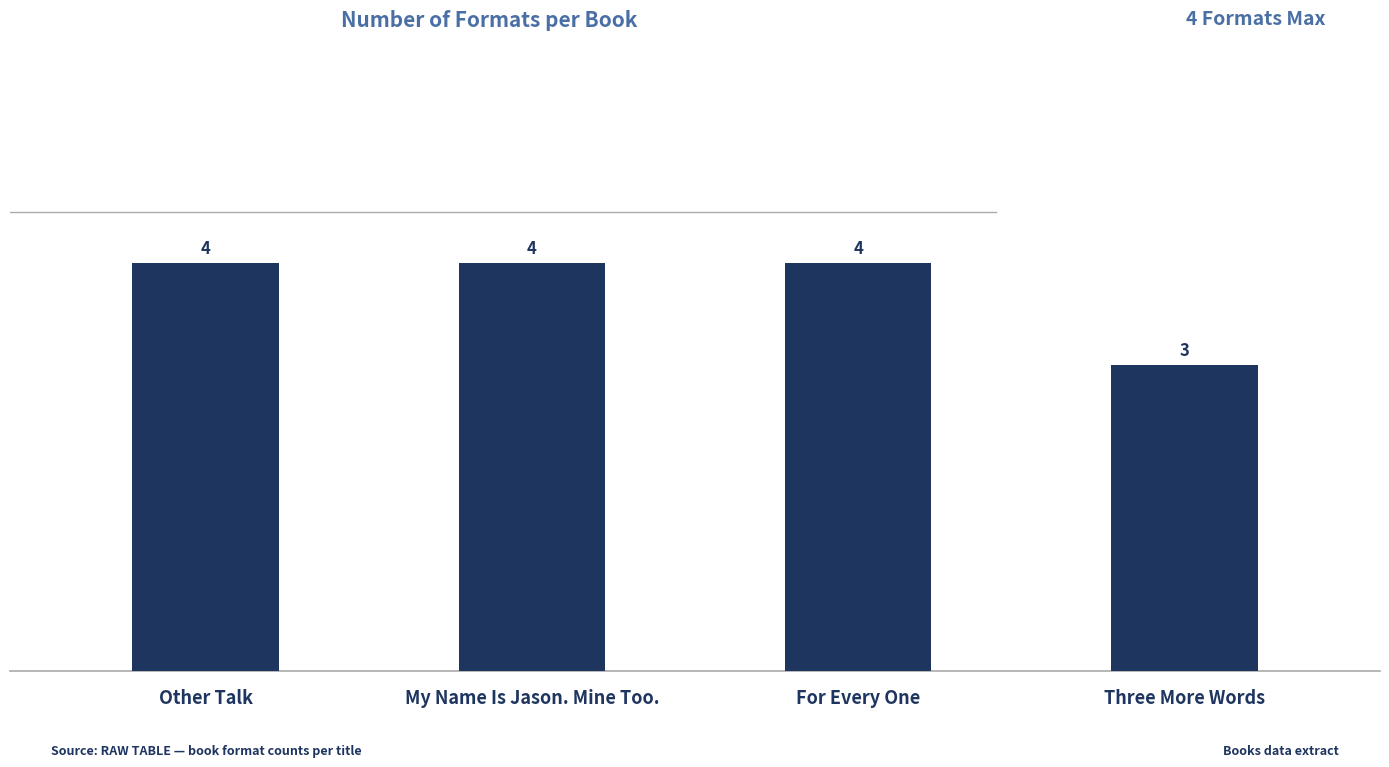

How many values are below 4?

1